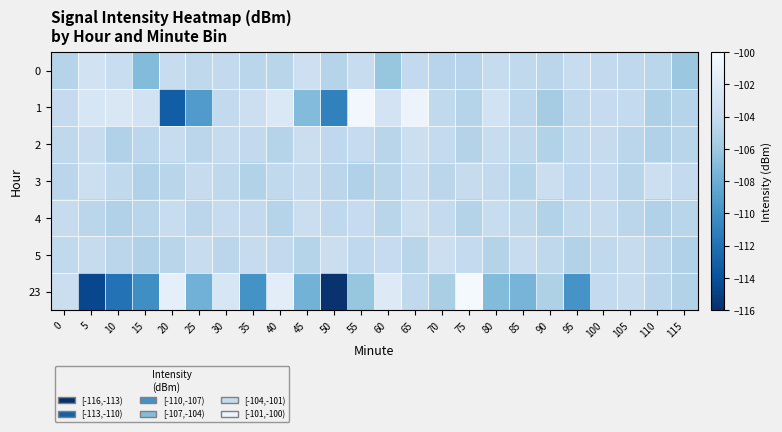

What is the minimum value shown in the chart?

-115.8